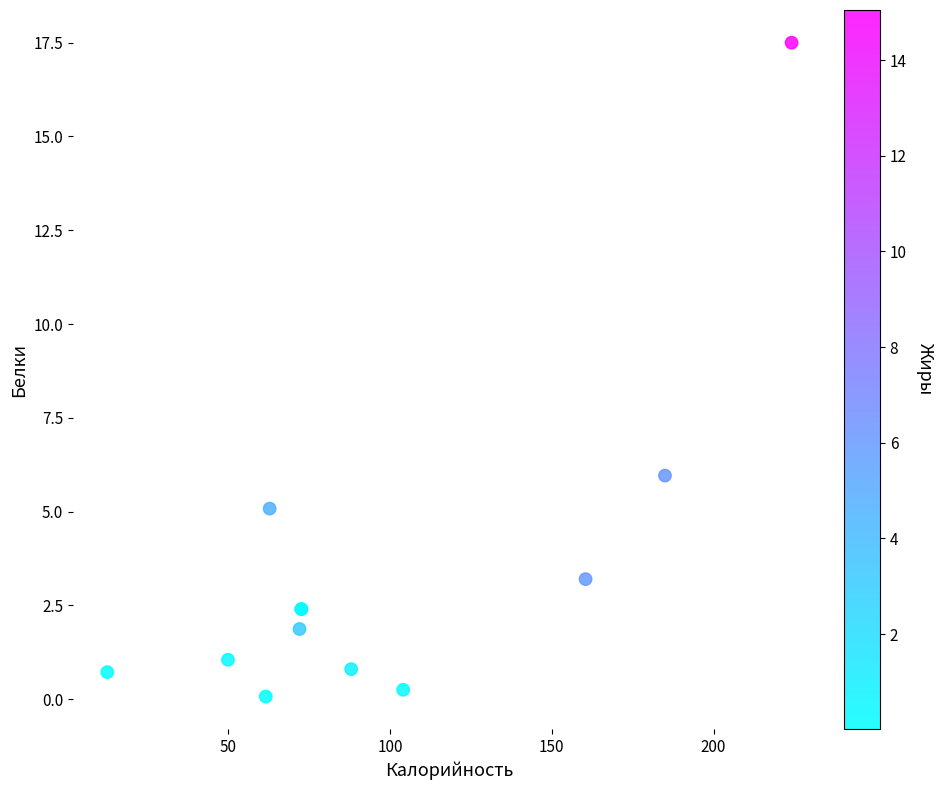

What Y value in the scatter plot is closest to 8?

6.0